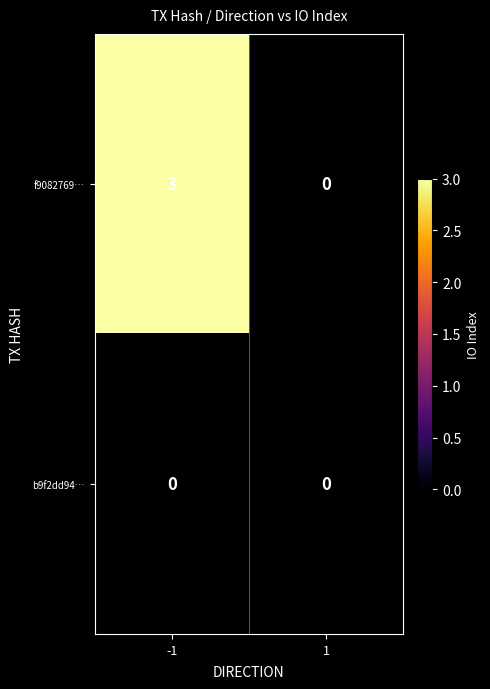

Rank the series at -1 from highest to lowest value.

f9082769…, b9f2dd94…